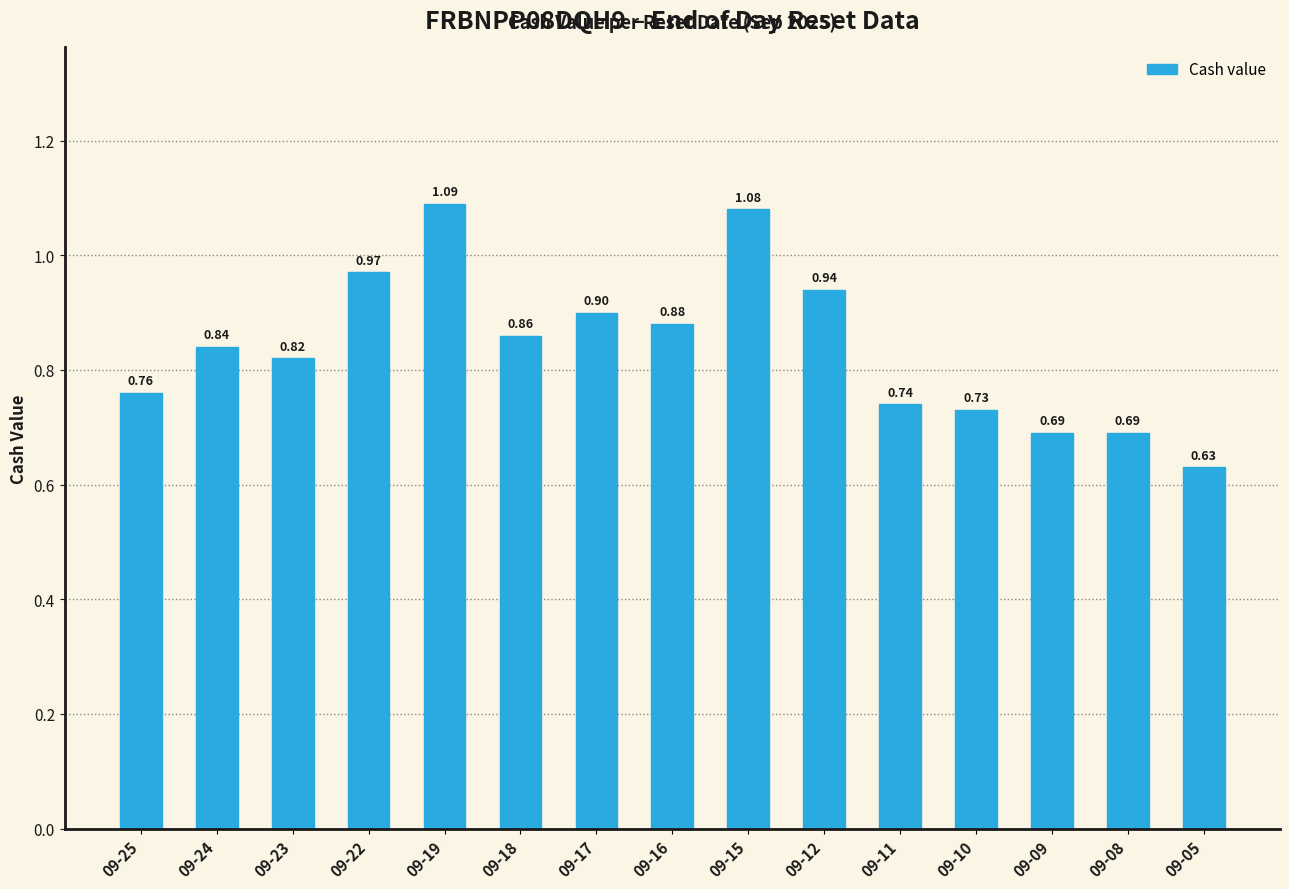

Between 09-17 and 09-15, which is larger?

09-15